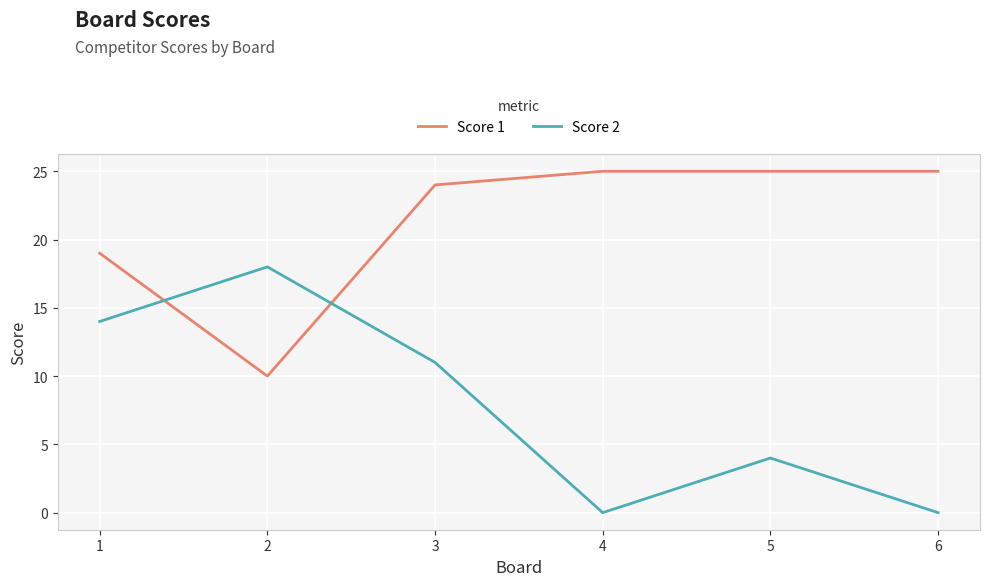

After their last crossing, which series has the higher values: Score 1 or Score 2?

Score 1